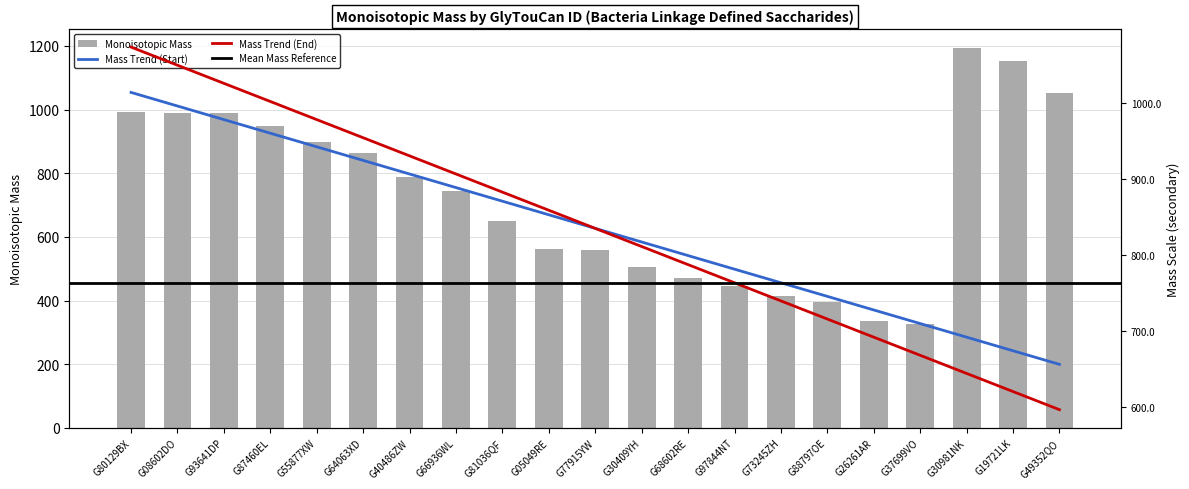

Reading left to right, transcribe all the data shown in this chart.

G80129BX=991.4	G08602DO=990.4	G93641DP=990.3	G87460EL=948.4	G55877XW=898.3	G64063XD=862.4	G40486ZW=788.3	G66936WL=745.3	G81036QF=648.2	G05049RE=562.2	G77915YW=560.2	G30409YH=504.2	G68602RE=472.2	G97844NT=444.1	G73245ZH=414.1	G88797OE=396.1	G26261AR=334.1	G37699VO=326.1	G30981NK=1193.5	G19721LK=1151.5	G49352QO=1050.4